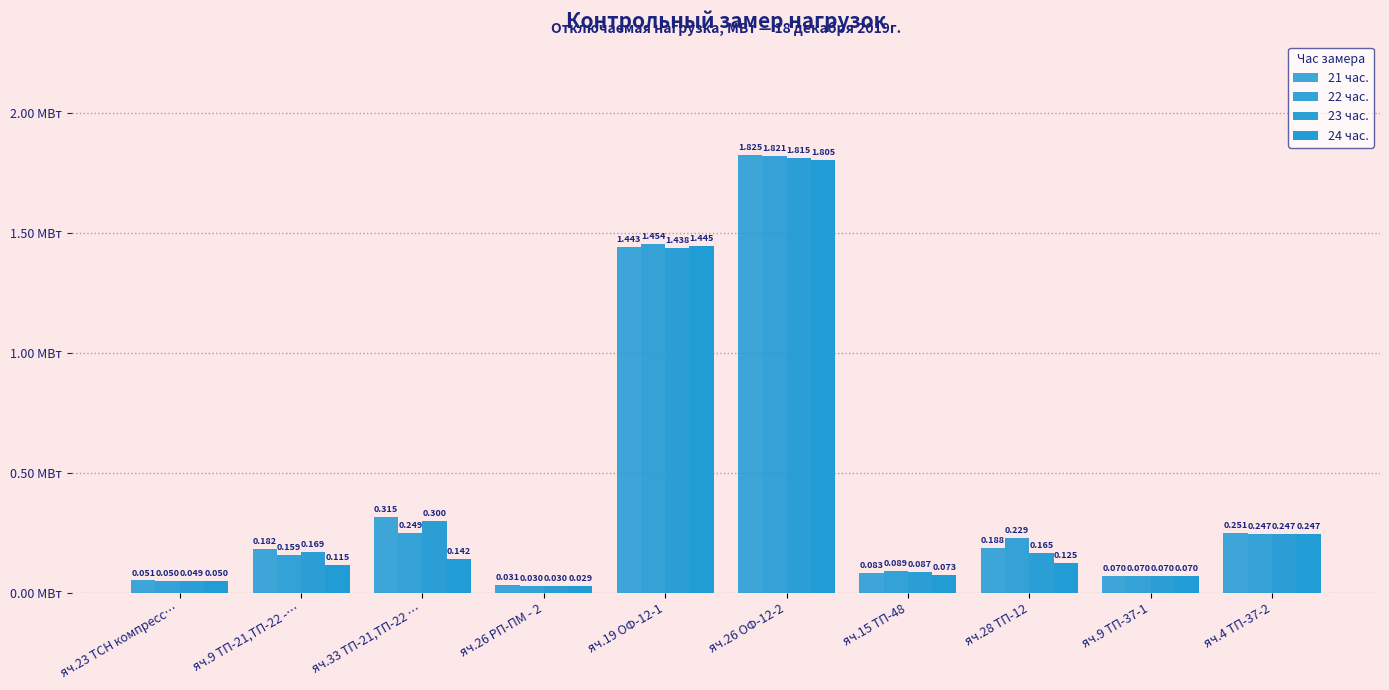

What is the label of the 6th bar from the left?

яч.26 ОФ-12-2